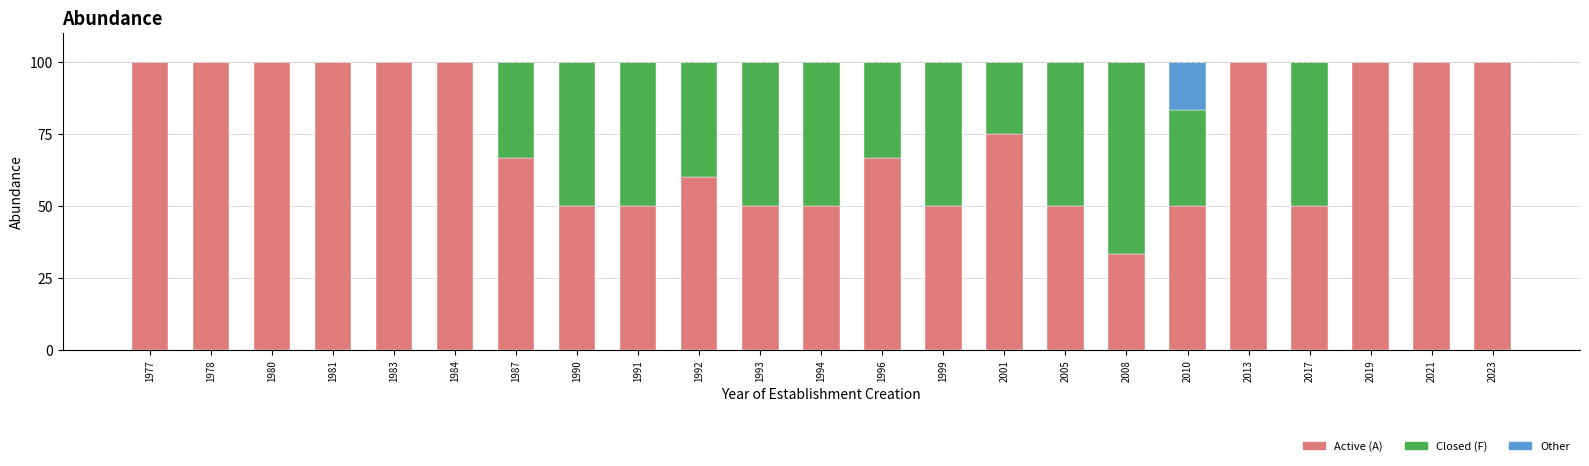

Is it true that Active (A) equals 60.0 at 1992?

True